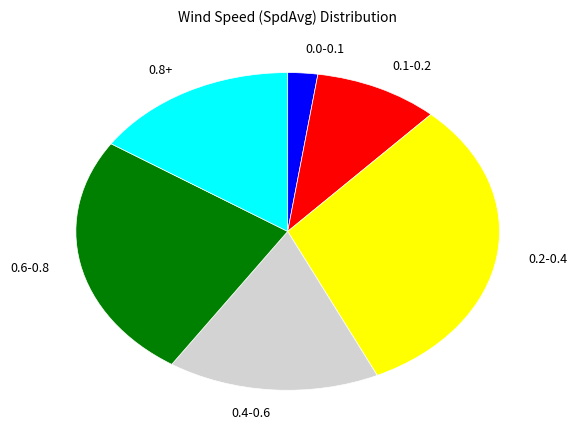

Is it true that 0.1-0.2 is 1% of the pie?

False